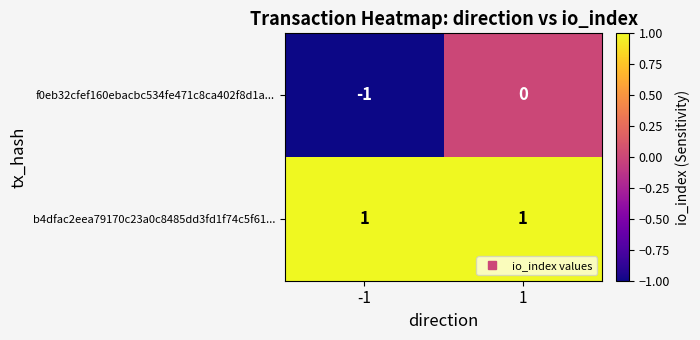

At which category is the sum across all series the highest?

1